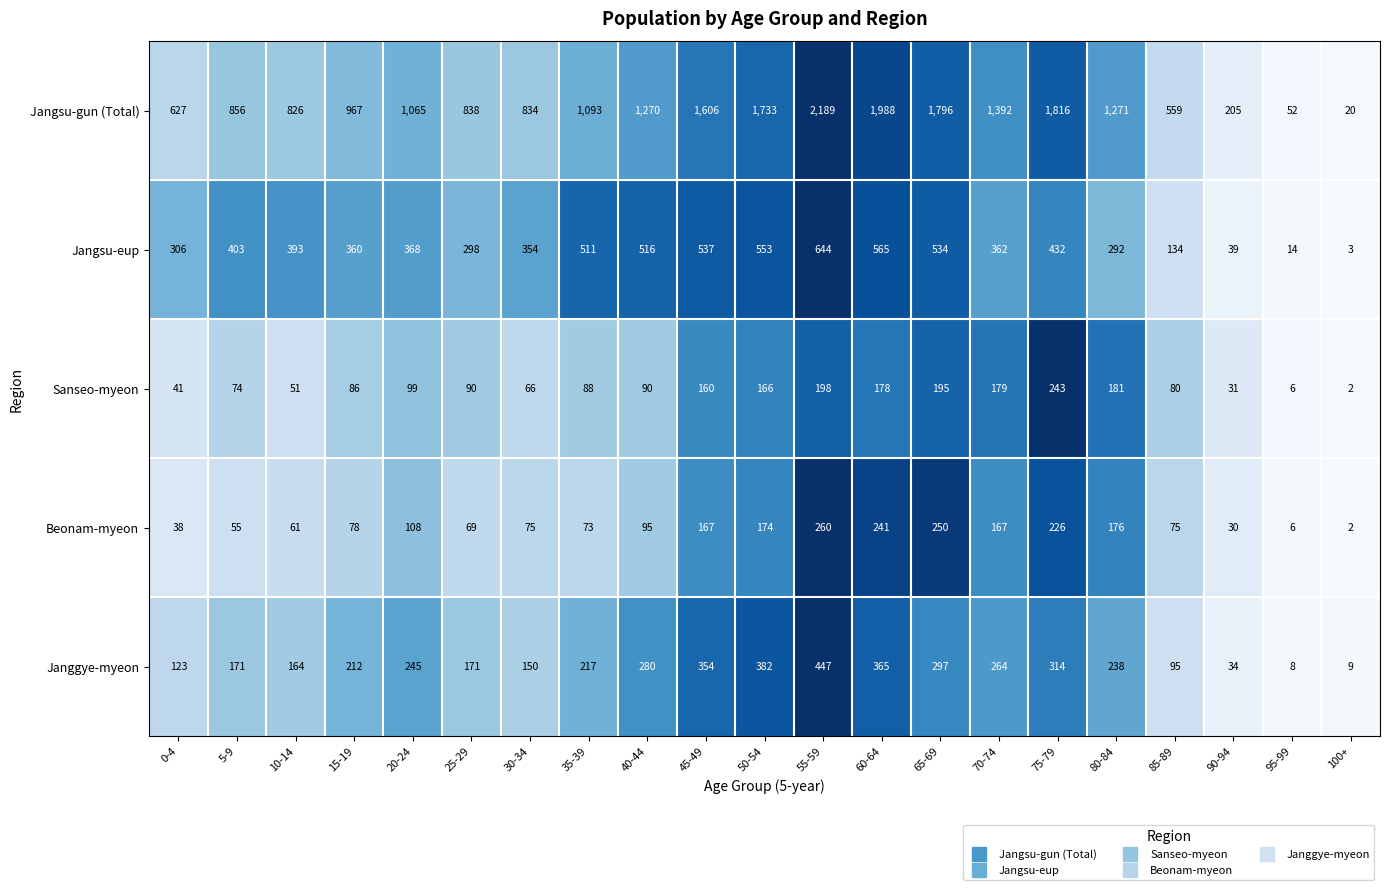

At how many categories does at least one series exceed 623?

17